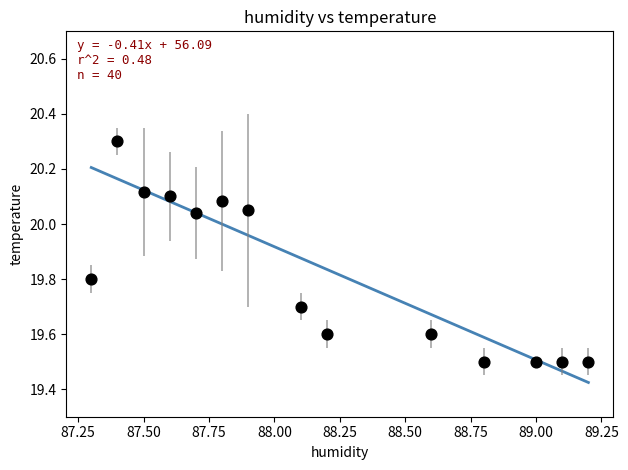

What is the range of X values (max minus min)?

1.9